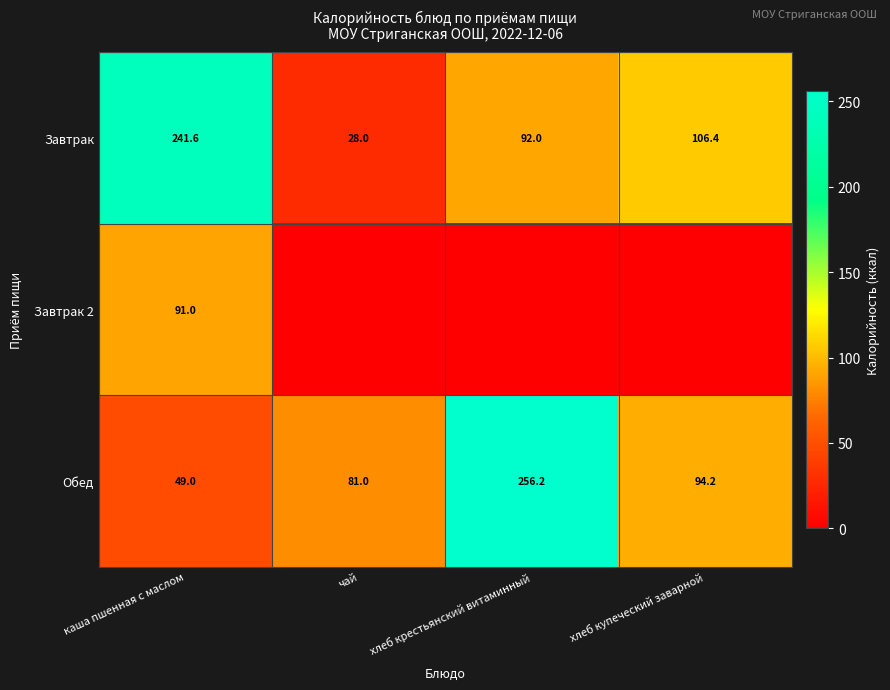

What is the difference between the highest and lowest values at чай?

81.0